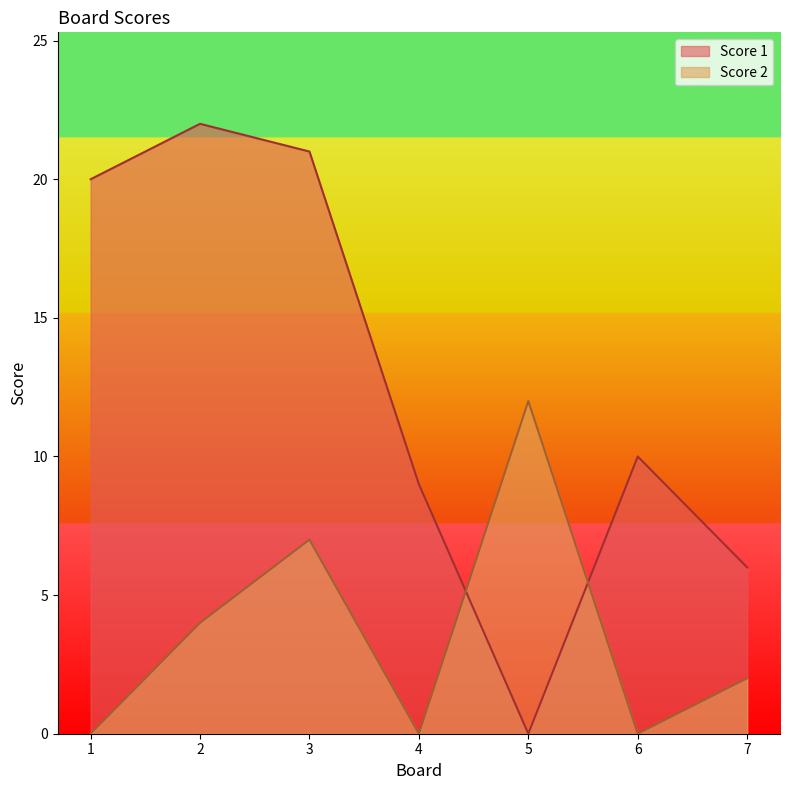

Between 2 and 7, which is larger?

2